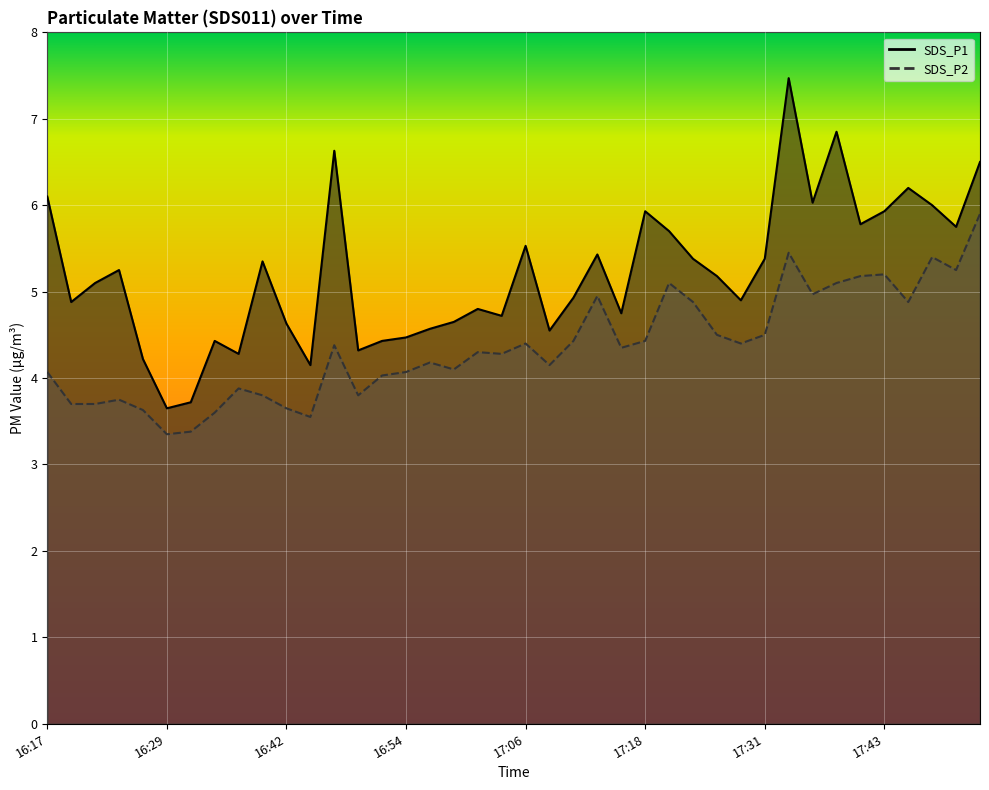

Rank the series at 16:20 from highest to lowest value.

SDS_P1, SDS_P2